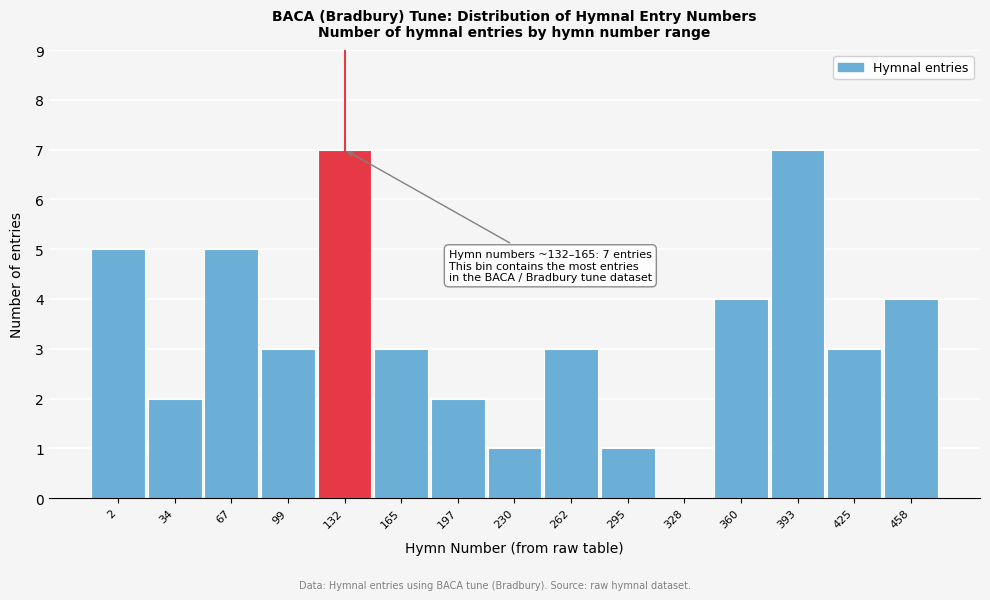

Reading left to right, transcribe all the data shown in this chart.

2=5	34=2	67=5	99=3	132=7	165=3	197=2	230=1	262=3	295=1	328=0	360=4	393=7	425=3	458=4